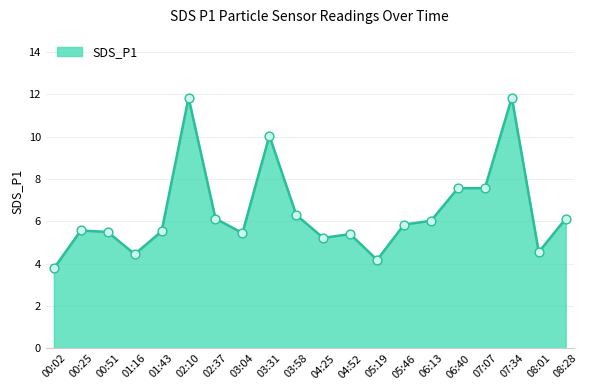

What is the change in value from 04:25 to 04:52?

+0.2